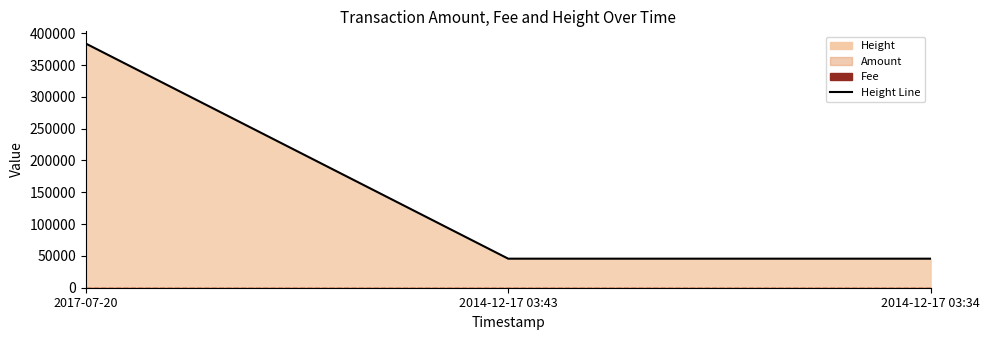

What is the greatest value displayed?

383784